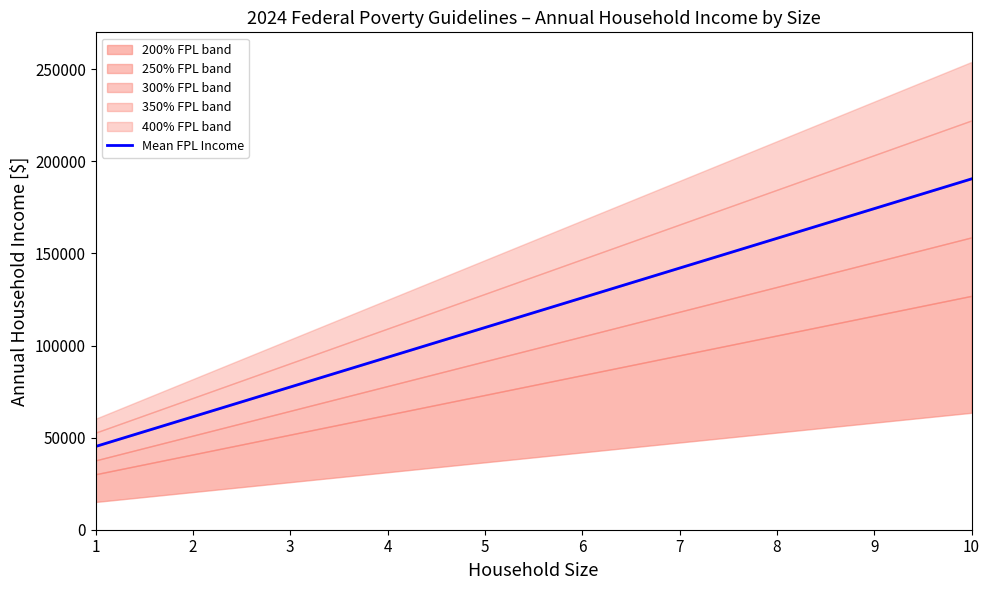

What value does the data have at 8?

158160